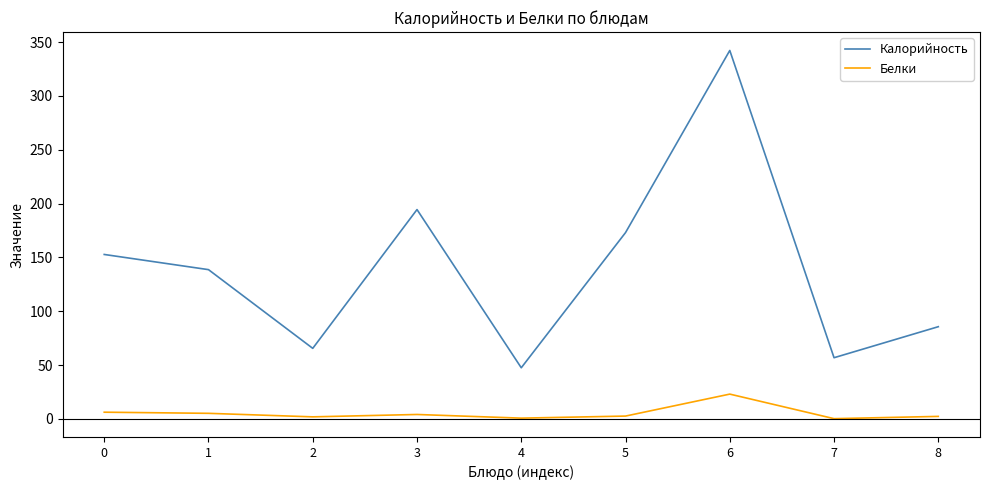

At which category does the chart reach its peak across all series?

6